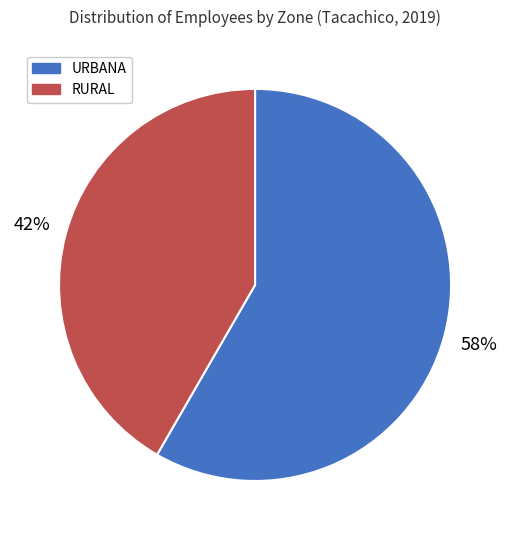

Count the number of slices in the pie.

2